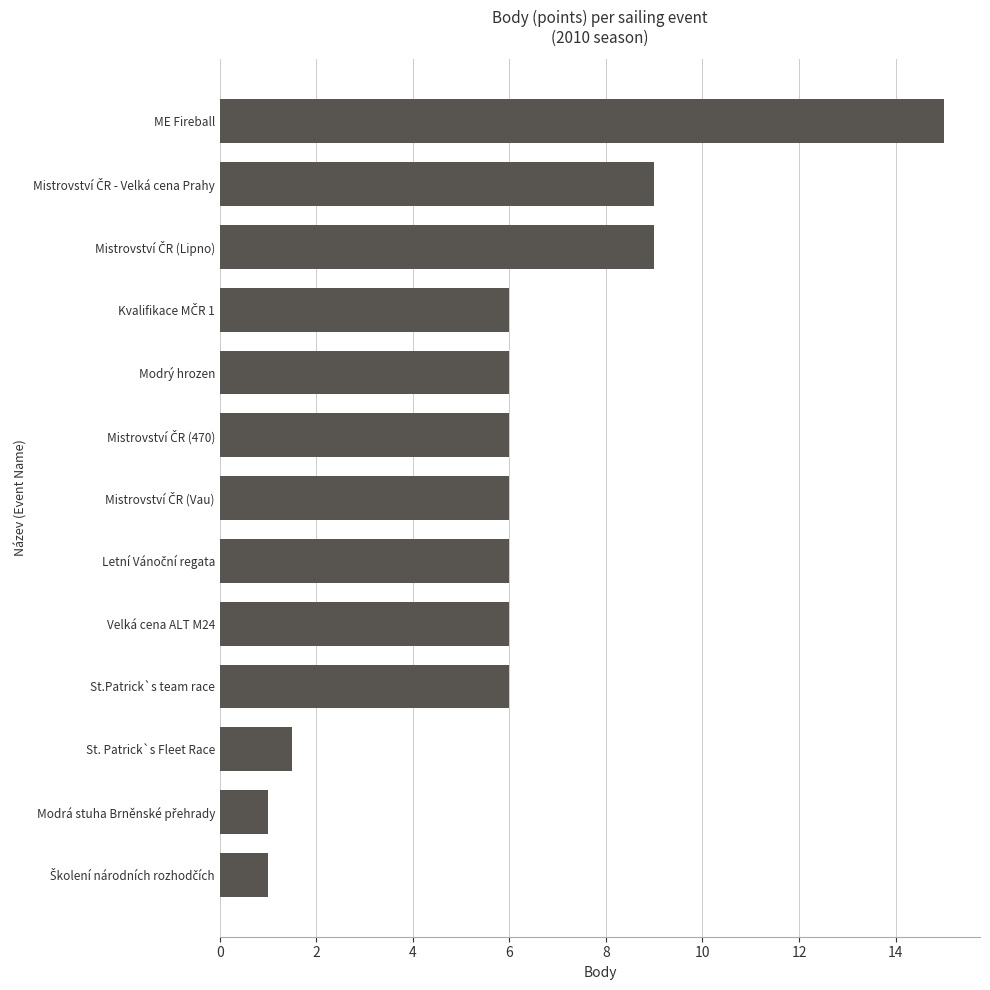

What is the greatest value displayed?

15.0